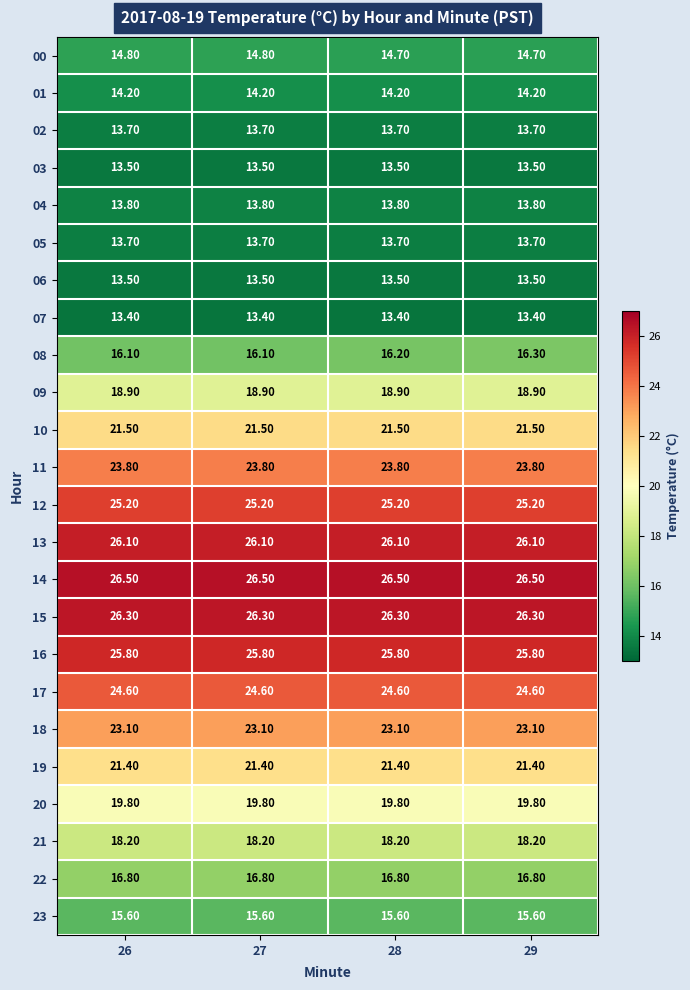

What is the total value across all series at 27?

460.3